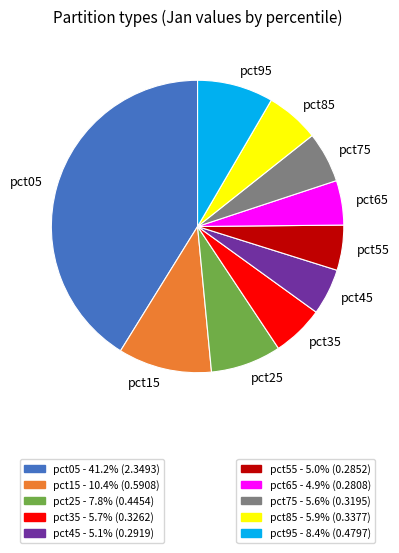

Which slice is the largest?

pct05